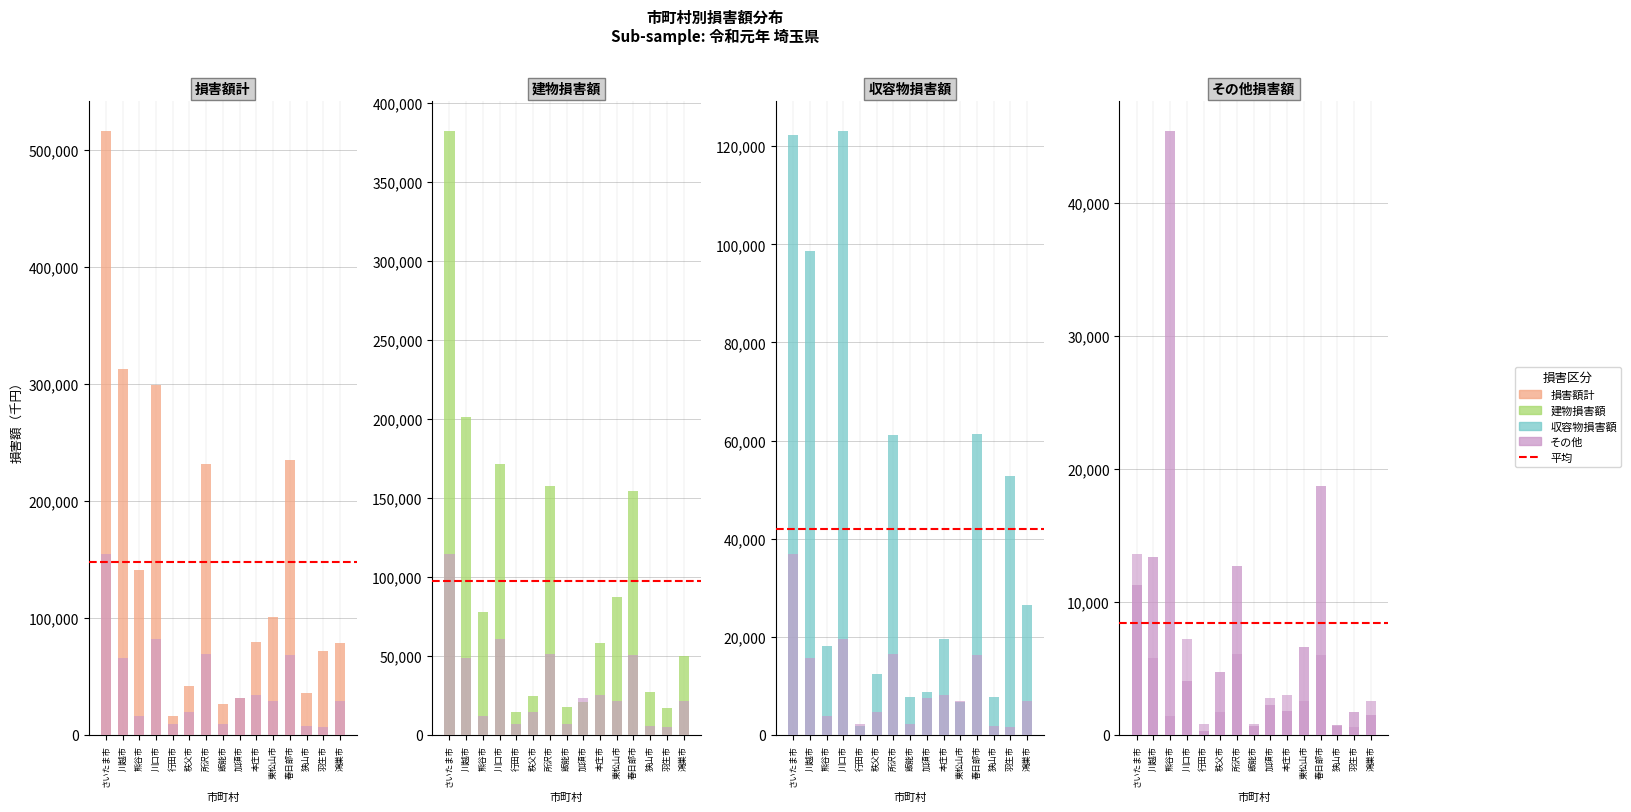

Between 行田市 and 飯能市, which is larger?

飯能市